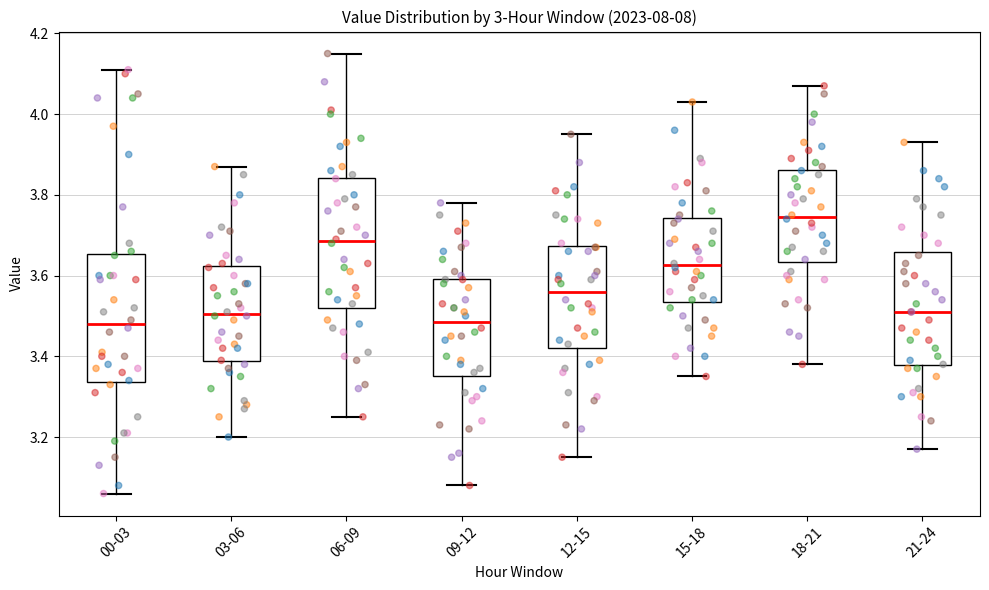

Which box has the highest median line?

18-21